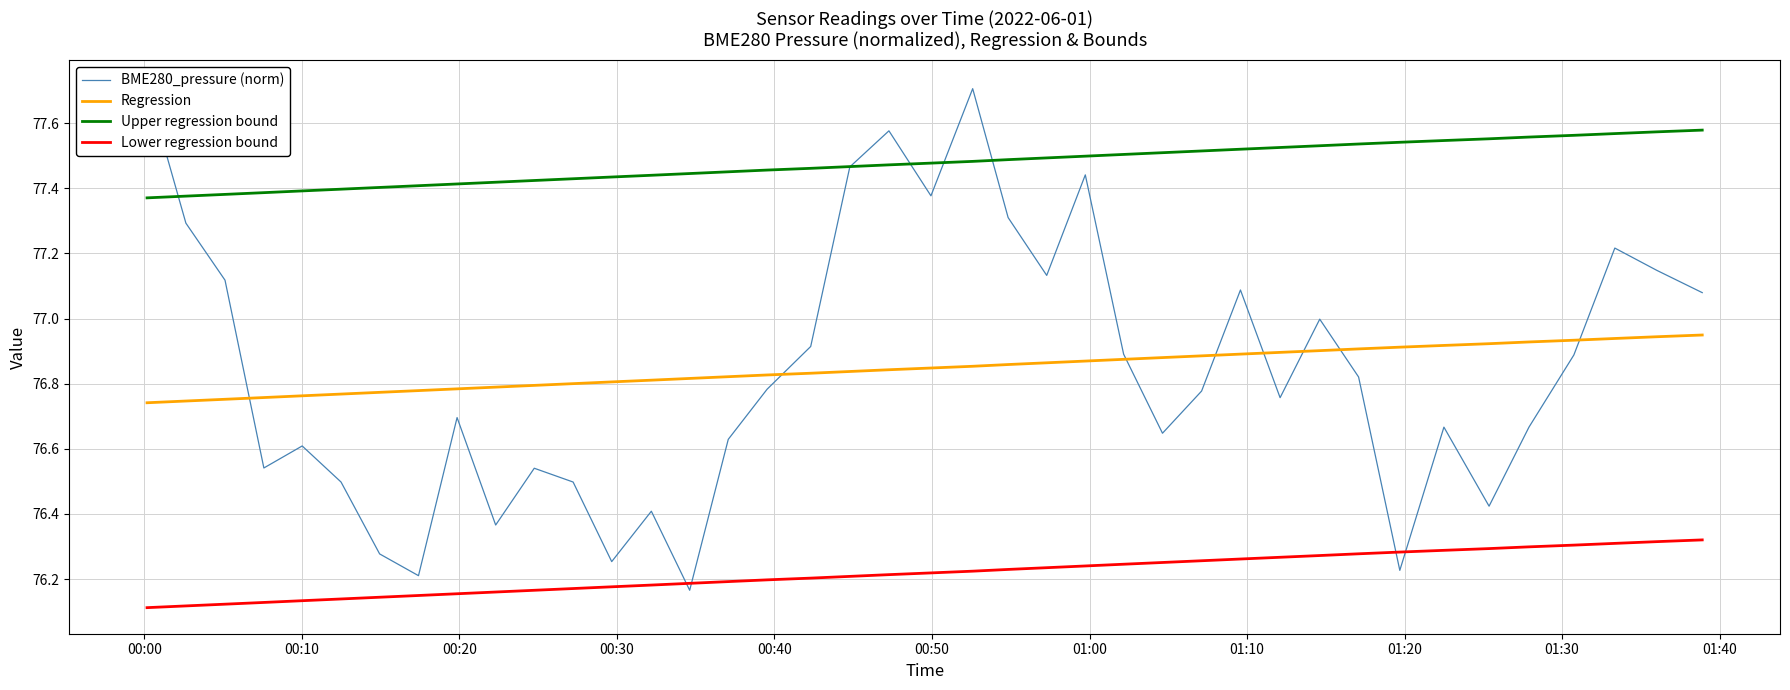

True or false: Regression and Lower regression bound cross at least once.

False